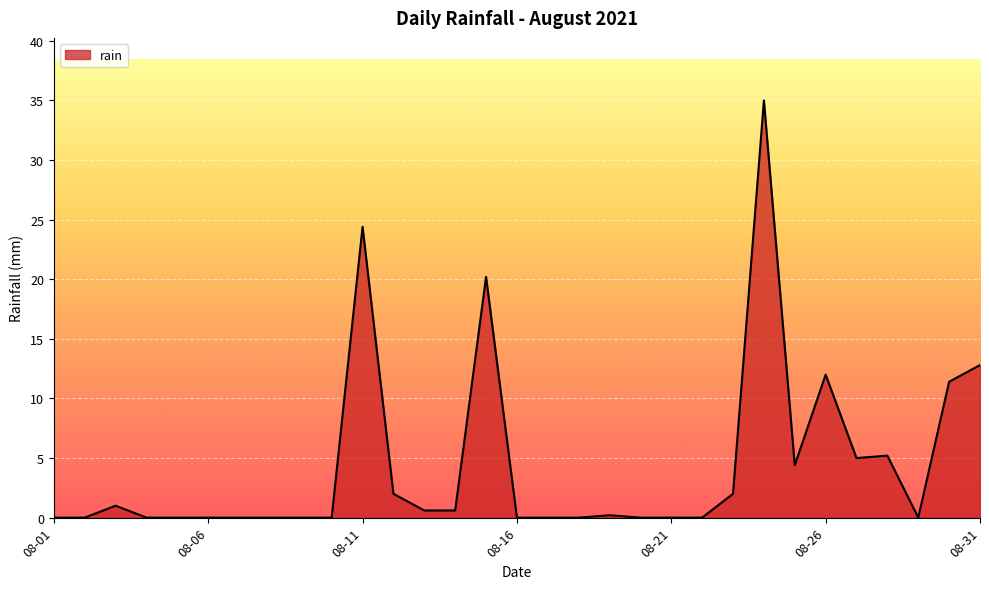

What is the maximum value shown in the chart?

35.0